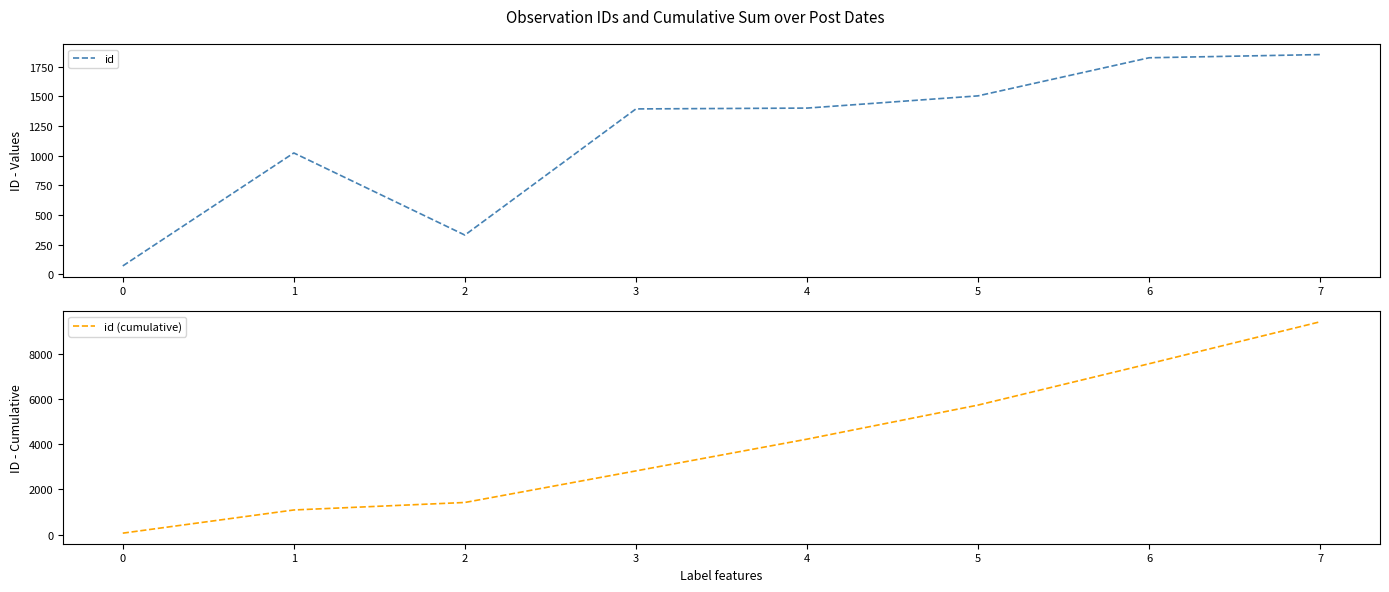

How many data points in id are less than 1401?

4